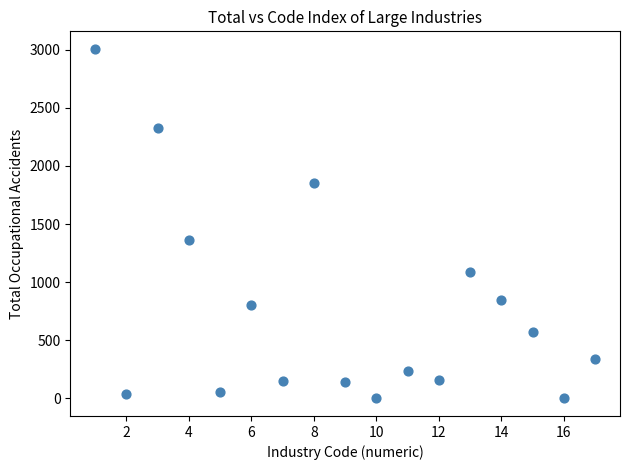

What is the range of X values (max minus min)?

16